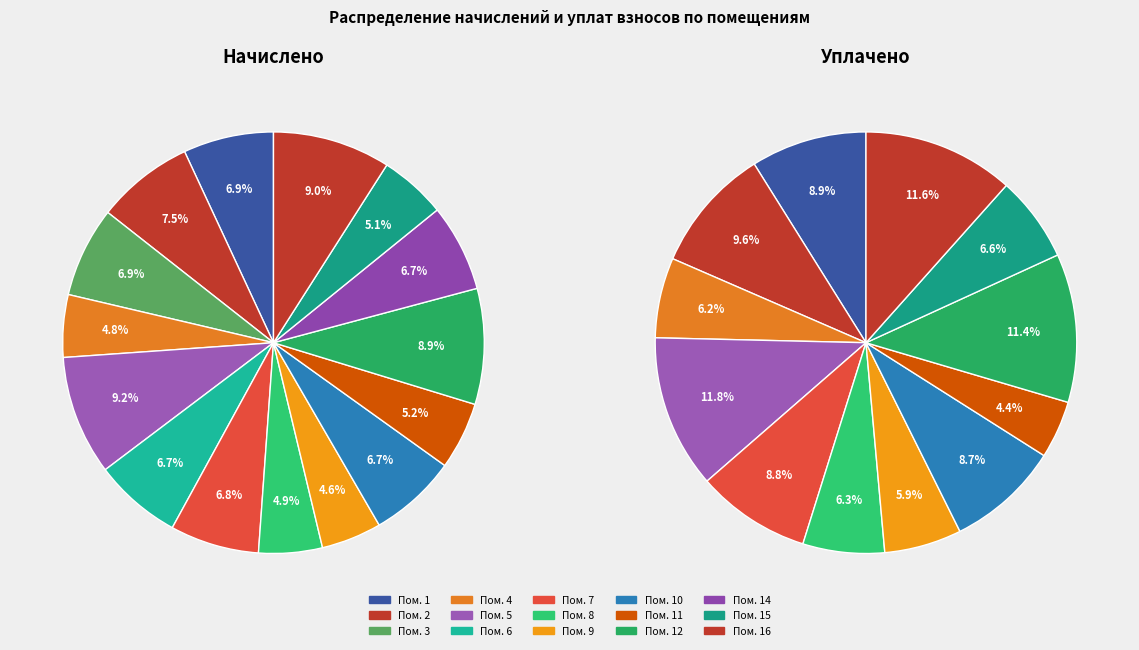

Is there any slice that represents more than half of the pie?

No